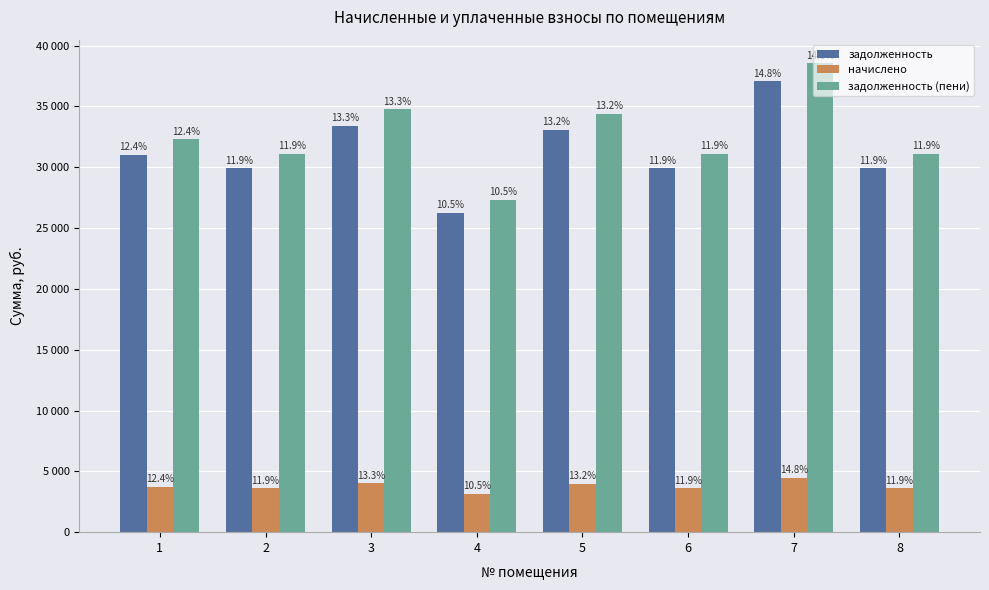

Reading left to right, what are all the values shown in this chart?

задолженность: 1=31037.8	2=29903.8	3=33425.3	4=26262.7	5=33067.2	6=29903.8	7=37066.3	8=29903.8
начислено: 1=3744.0	2=3607.2	3=4032.0	4=3168.0	5=3988.8	6=3607.2	7=4471.2	8=3607.2
задолженность (пени): 1=32285.8	2=31106.2	3=34769.3	4=27318.7	5=34396.8	6=31106.2	7=38556.7	8=31106.2